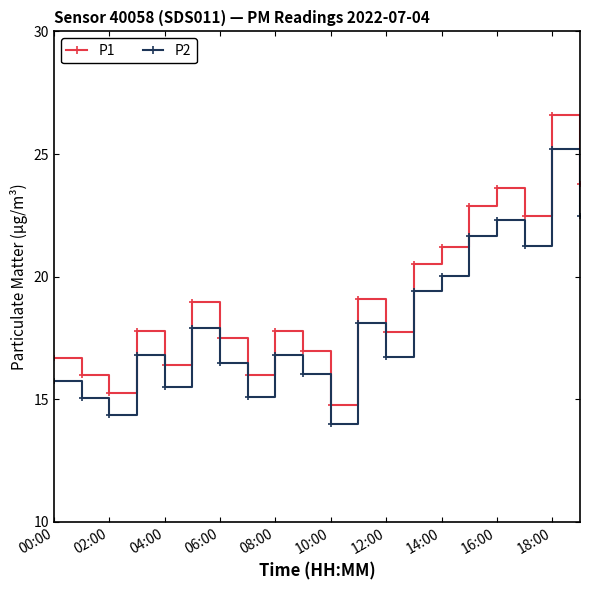

What are all the series names shown in the legend?

P1, P2